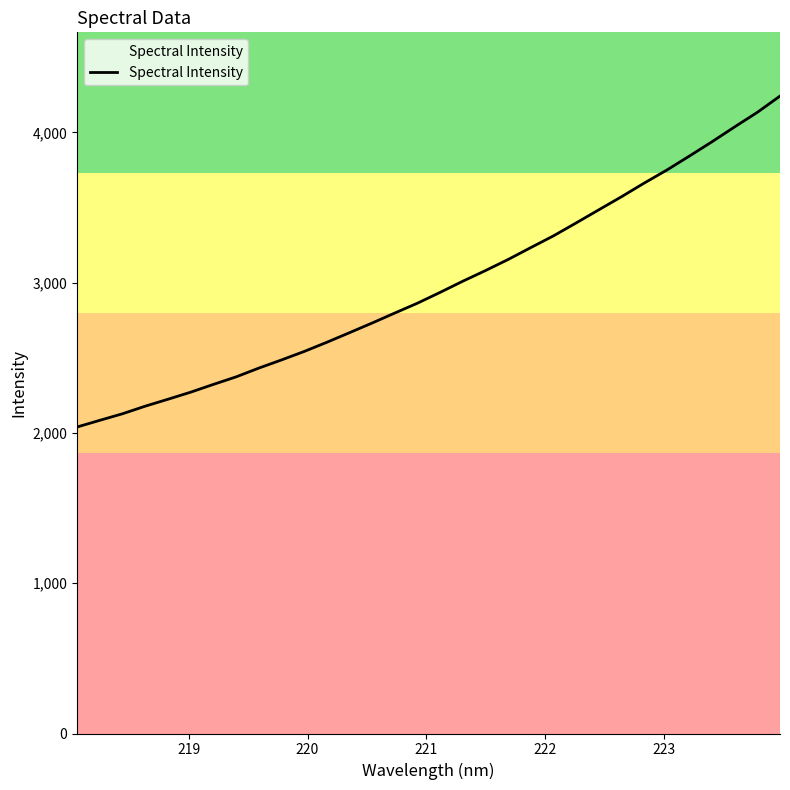

What is the maximum value shown in the chart?

4241.0